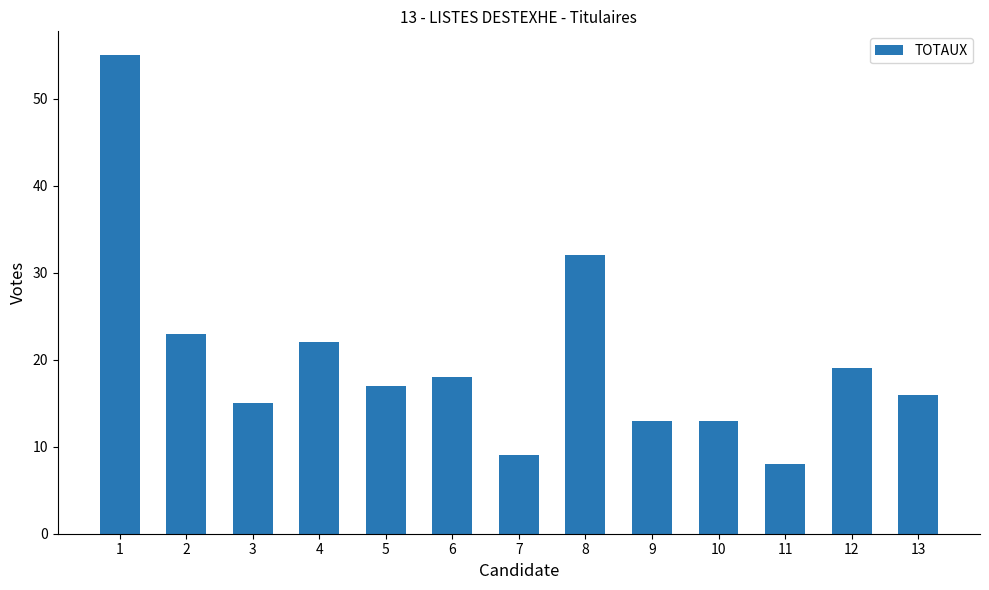

Which category has the highest value across all series?

1